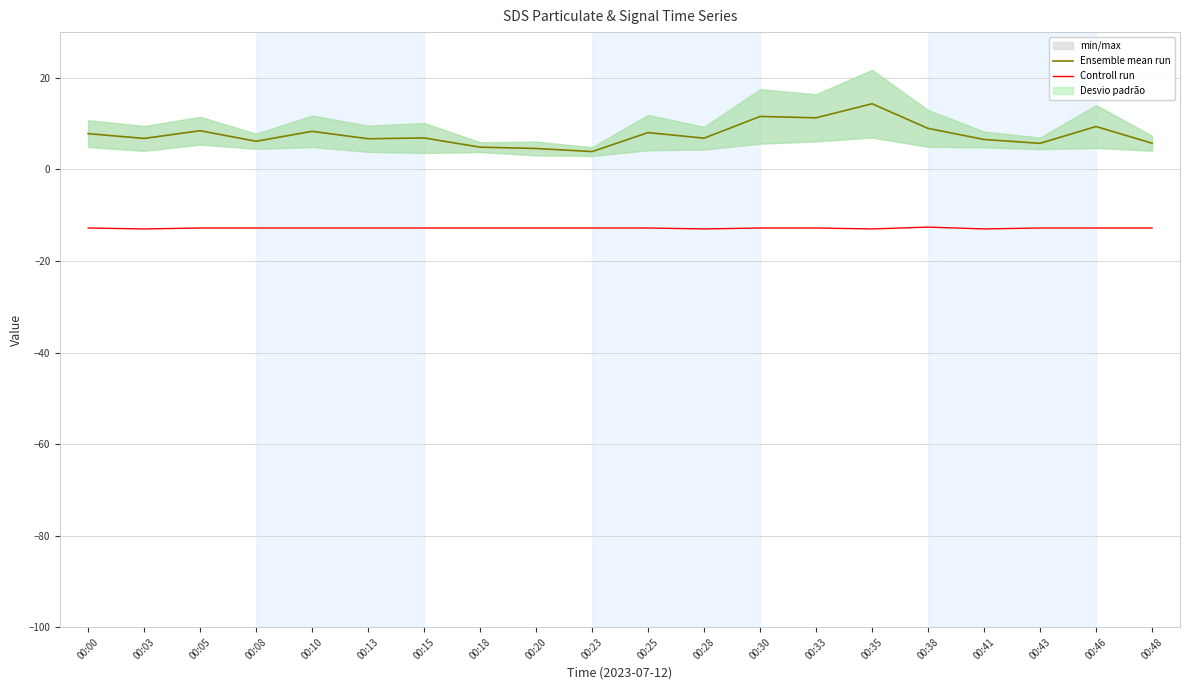

True or false: Controll run and Ensemble mean run cross at least once.

False